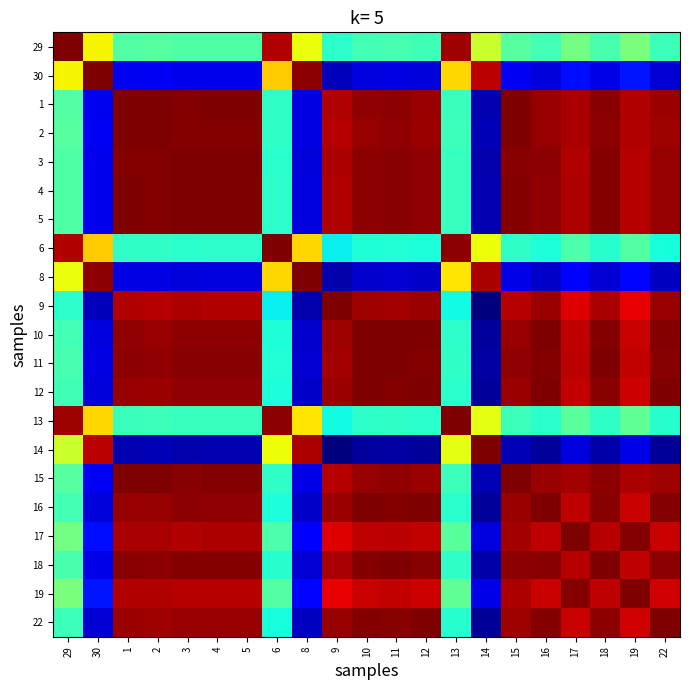

Count the number of categories in the chart.

21